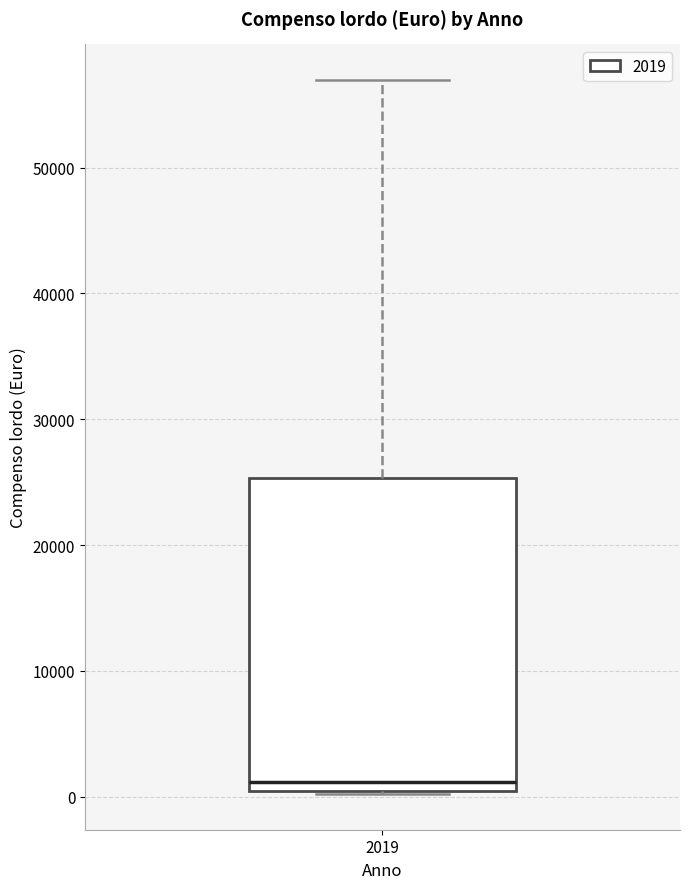

Read this box plot against the y-axis: the position of the median line, the range covered by the box, and the ends of both whiskers. The values are not printed on the chart, so give them approximately, as read against the axis.

median 1000, box 0 to 25000, whiskers 0 to 57000